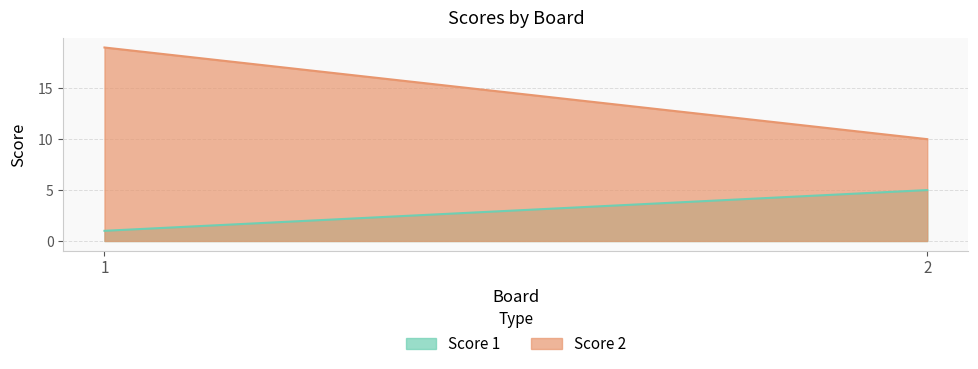

What are all the series names shown in the legend?

Score 1, Score 2